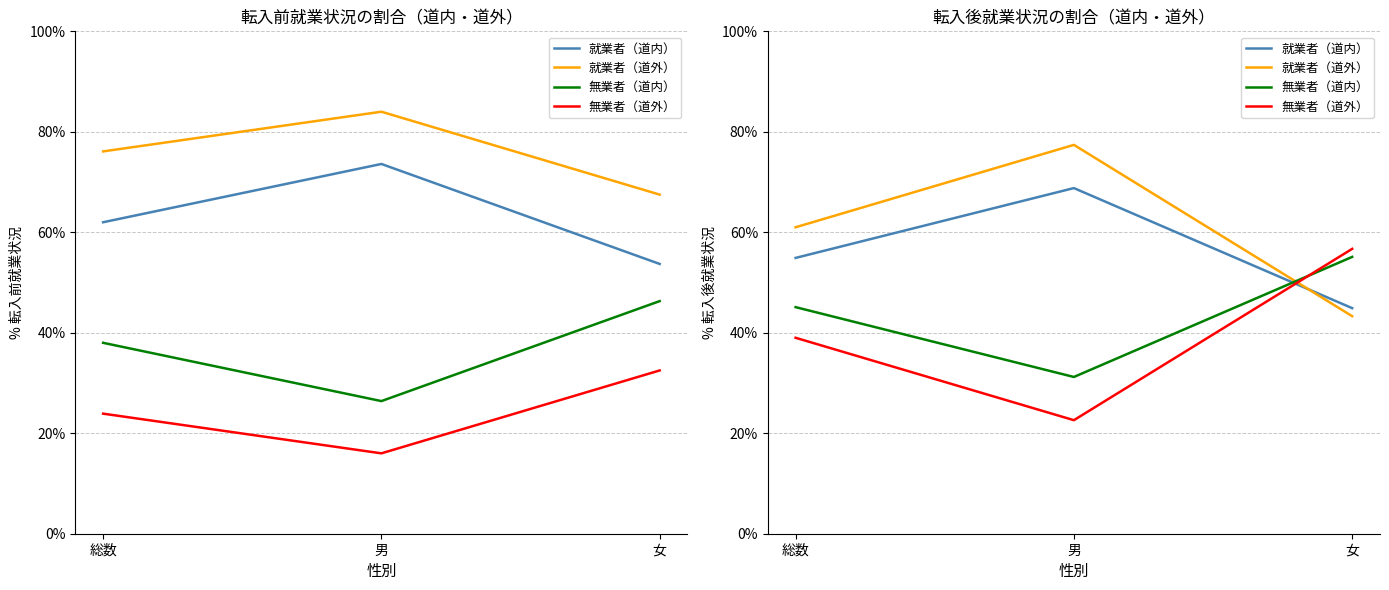

What is the difference between the maximum and second lowest values in the 無業者（道内） series?

10.0